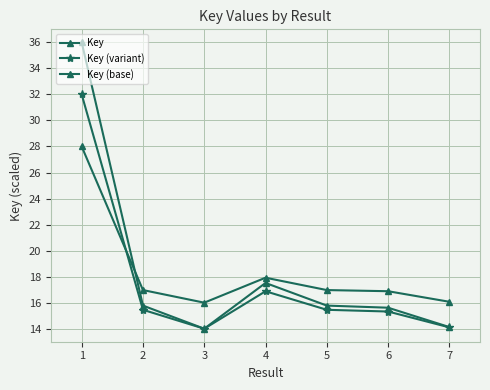

Reading right to left, extract all data points from this chart.

Key: 14.1	15.6	15.8	17.5	14.0	15.8	36.0
Key (variant): 14.1	15.3	15.5	16.9	14.0	15.5	32.0
Key (base): 16.1	16.9	17.0	17.9	16.0	17.0	28.0